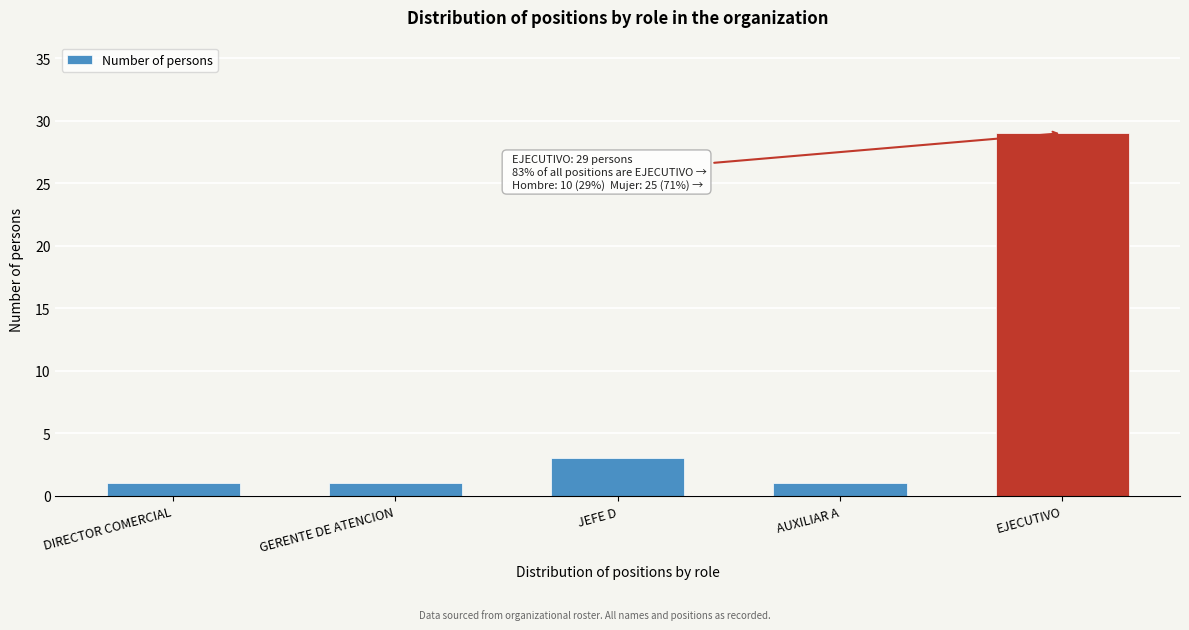

Reading left to right, list all the values displayed in this chart.

1	1	3	1	29